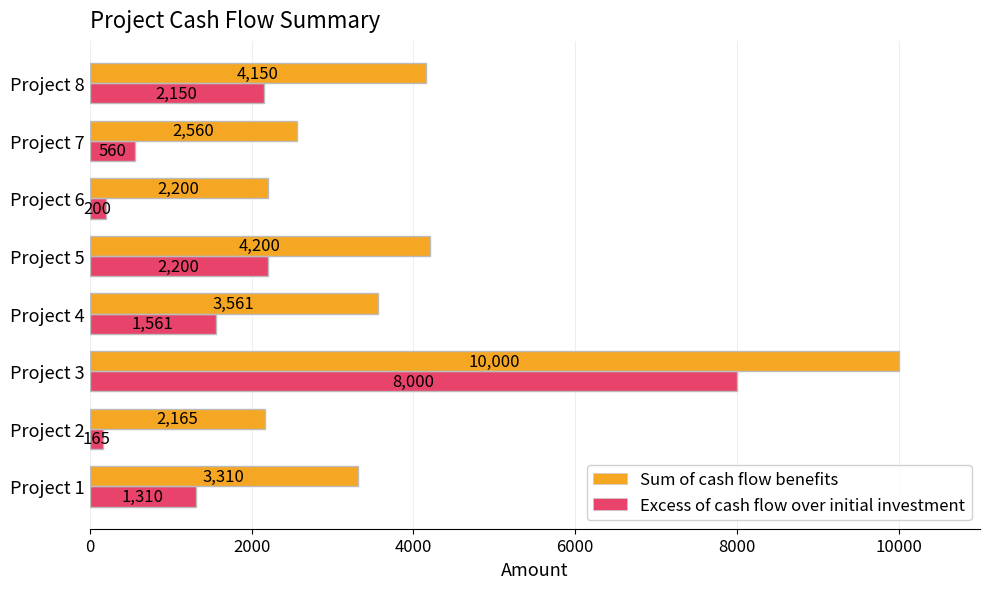

List the labels in order of Excess of cash flow over initial investment value, smallest first.

Project 2, Project 6, Project 7, Project 1, Project 4, Project 8, Project 5, Project 3